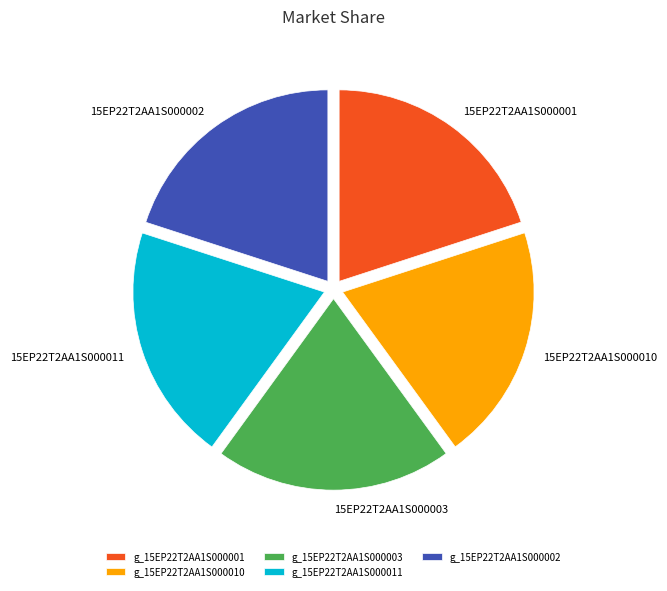

Does g_15EP22T2AA1S000002 account for over 50% of the chart?

No